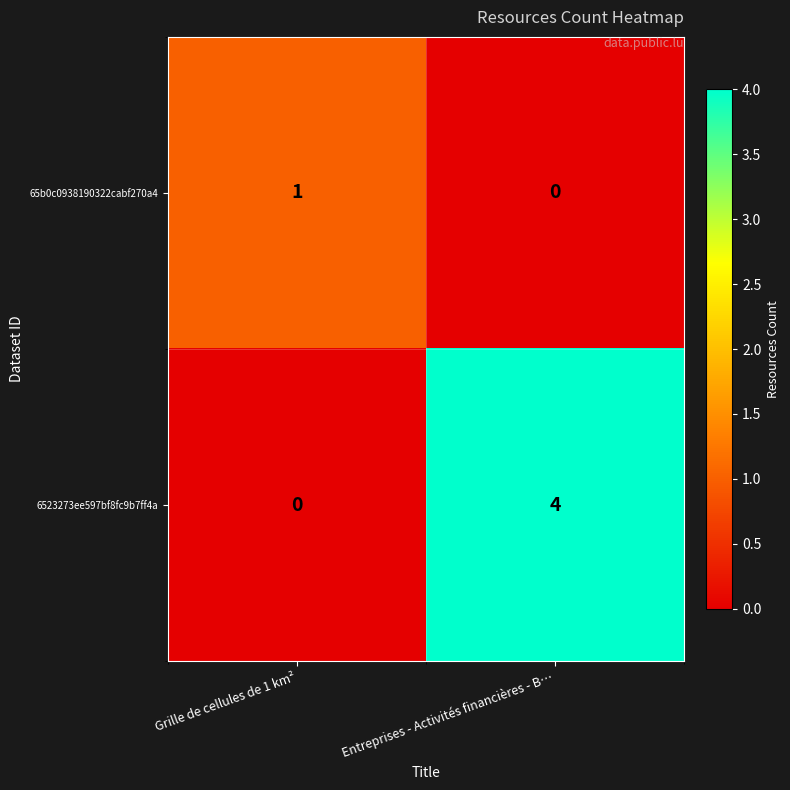

Which series changed the most between Grille de cellules de 1 km² and Entreprises - Activités financières - B…?

6523273ee597bf8fc9b7ff4a